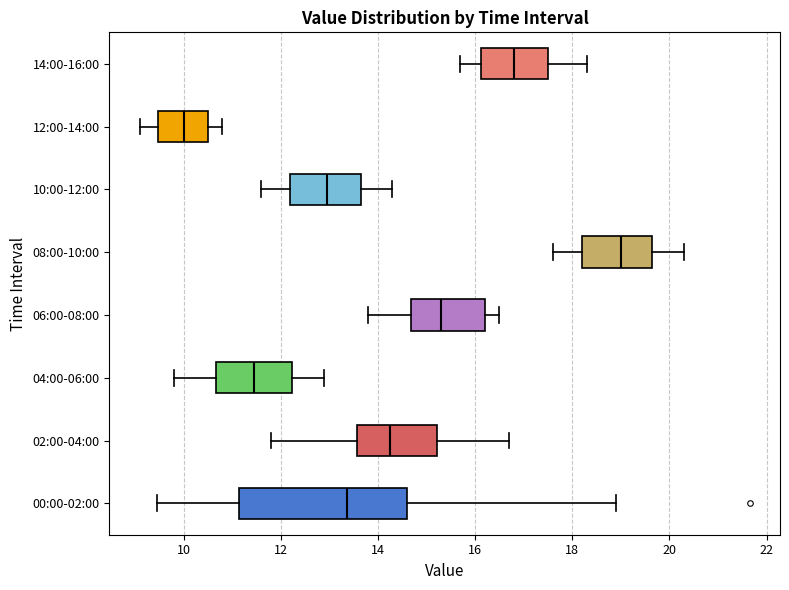

Reading bottom to top, transcribe this box plot: for each box, give where its median line is, the range the box spans, and where its two whiskers end, as read against the x-axis. The values are not printed on the chart, so give them approximately, as read against the axis.

00:00-02:00: median 13.4, box 11.2 to 14.6, whiskers 9.4 to 19.0
02:00-04:00: median 14.2, box 13.6 to 15.2, whiskers 11.8 to 16.8
04:00-06:00: median 11.4, box 10.6 to 12.2, whiskers 9.8 to 13.0
06:00-08:00: median 15.4, box 14.6 to 16.2, whiskers 13.8 to 16.6
08:00-10:00: median 19.0, box 18.2 to 19.6, whiskers 17.6 to 20.4
10:00-12:00: median 13.0, box 12.2 to 13.6, whiskers 11.6 to 14.4
12:00-14:00: median 10.0, box 9.4 to 10.6, whiskers 9.2 to 10.8
14:00-16:00: median 16.8, box 16.2 to 17.6, whiskers 15.8 to 18.4